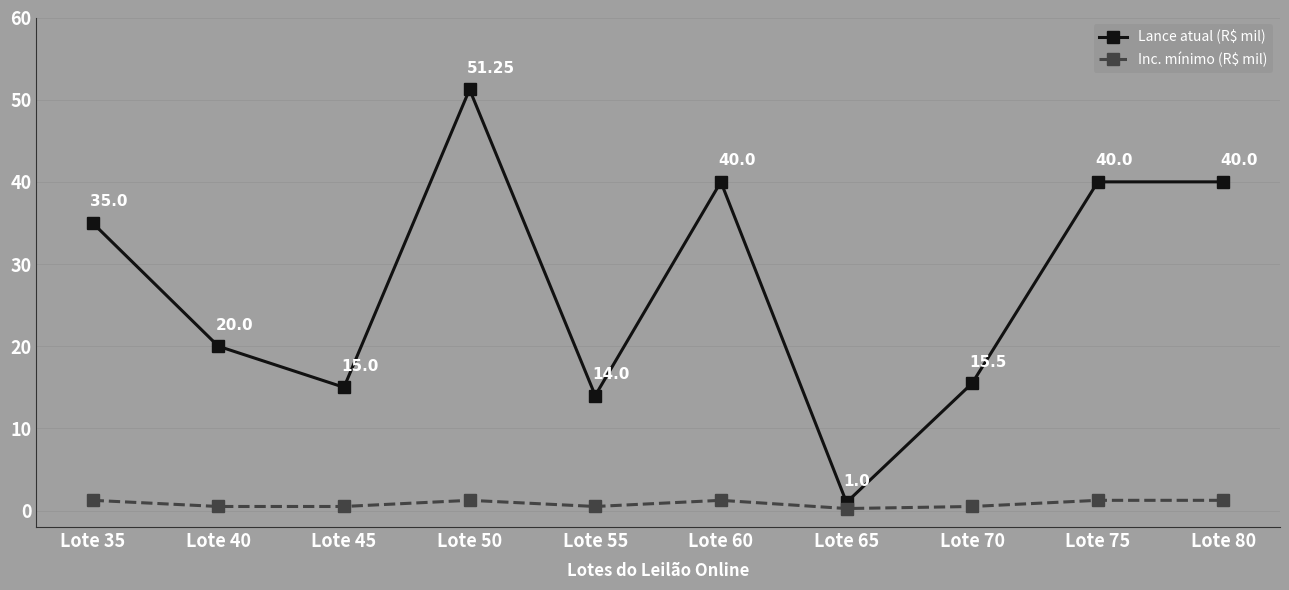

Where is the first local maximum for Lance atual (R$ mil)?

Lote 50